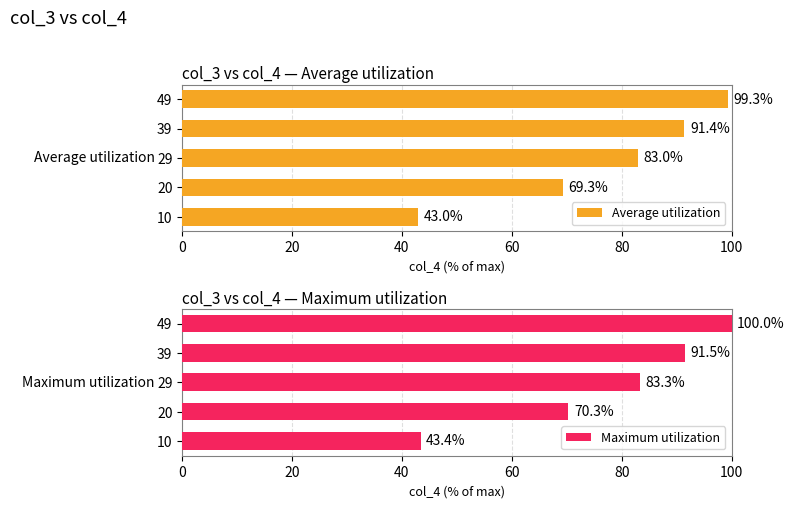

Which series has the largest range (max minus min)?

Maximum utilization